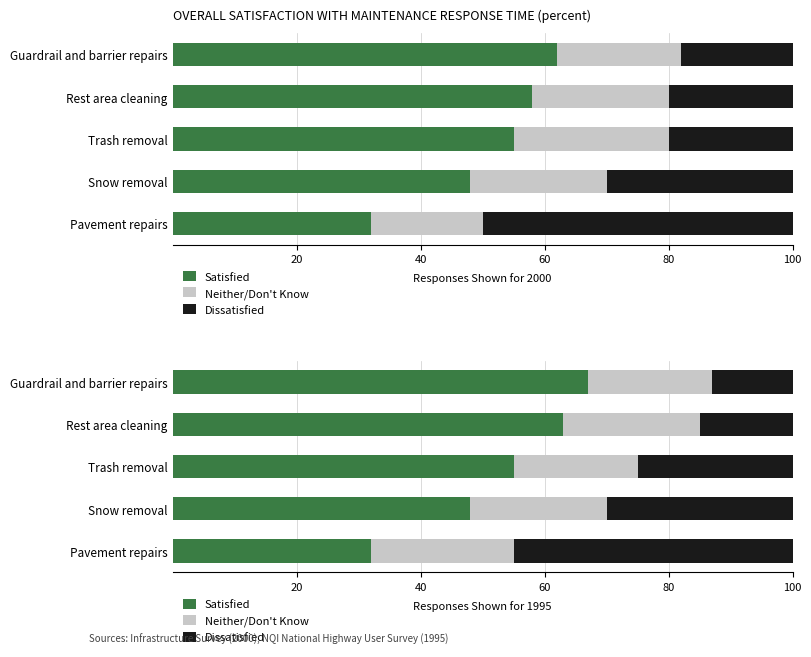

Which series changed the most between Trash removal and Snow removal?

Satisfied